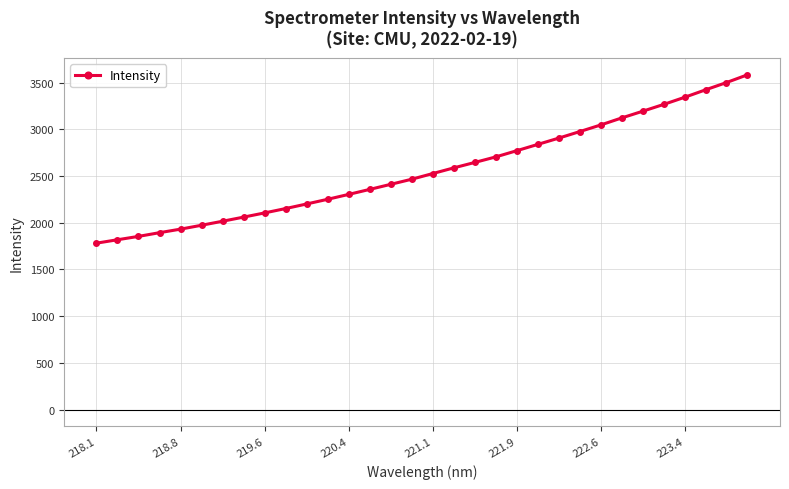

What is the difference between the maximum and second lowest values?

1765.8